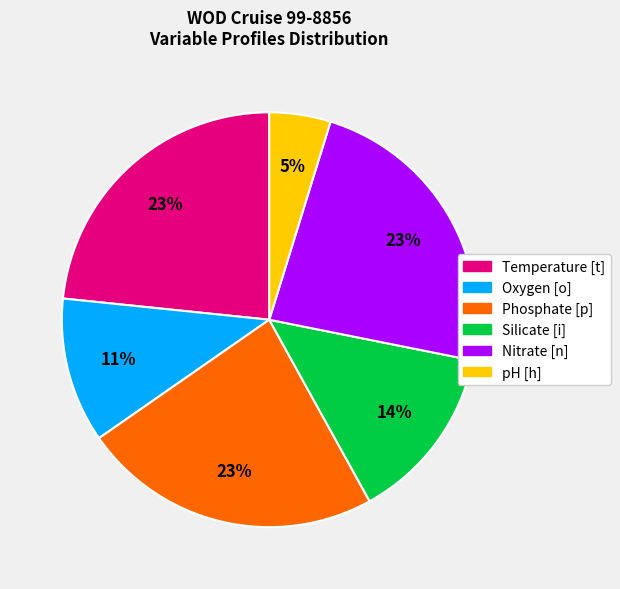

Is the sum of Silicate [i] and Phosphate [p] greater than half?

No